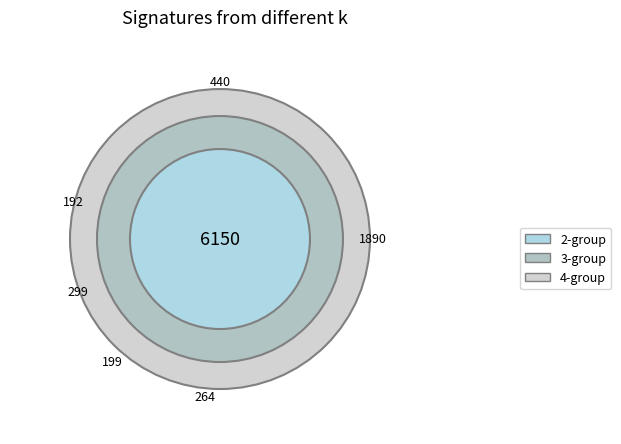

Is it true that 2 is 20% of the pie?

False